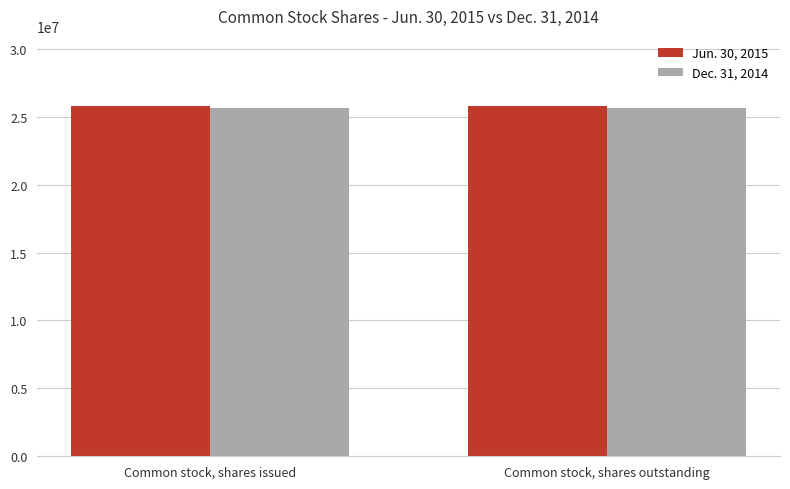

True or false: Dec. 31, 2014 has a value of 42995584 at Common stock, shares issued.

False